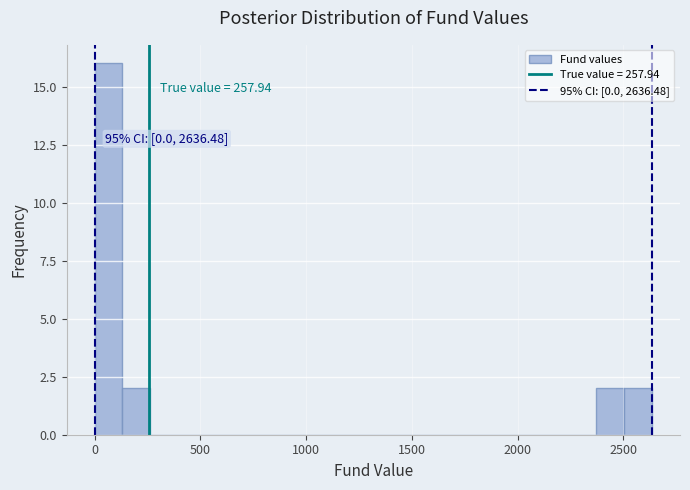

Around what value on the x-axis is the tallest bar? Give the approximate position of its centre, as read against the axis.

50